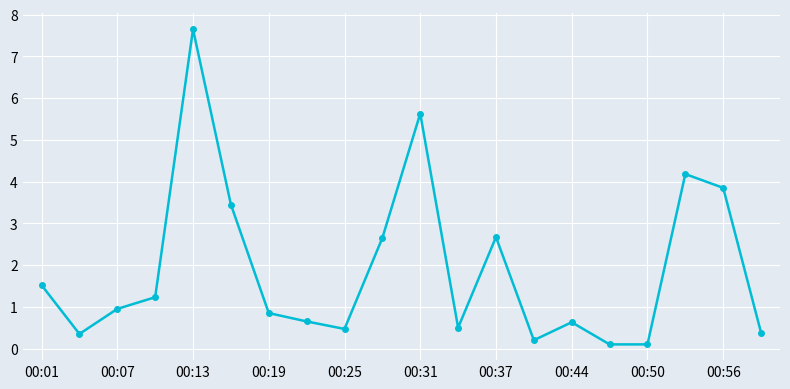

What is the maximum value shown in the chart?

7.7